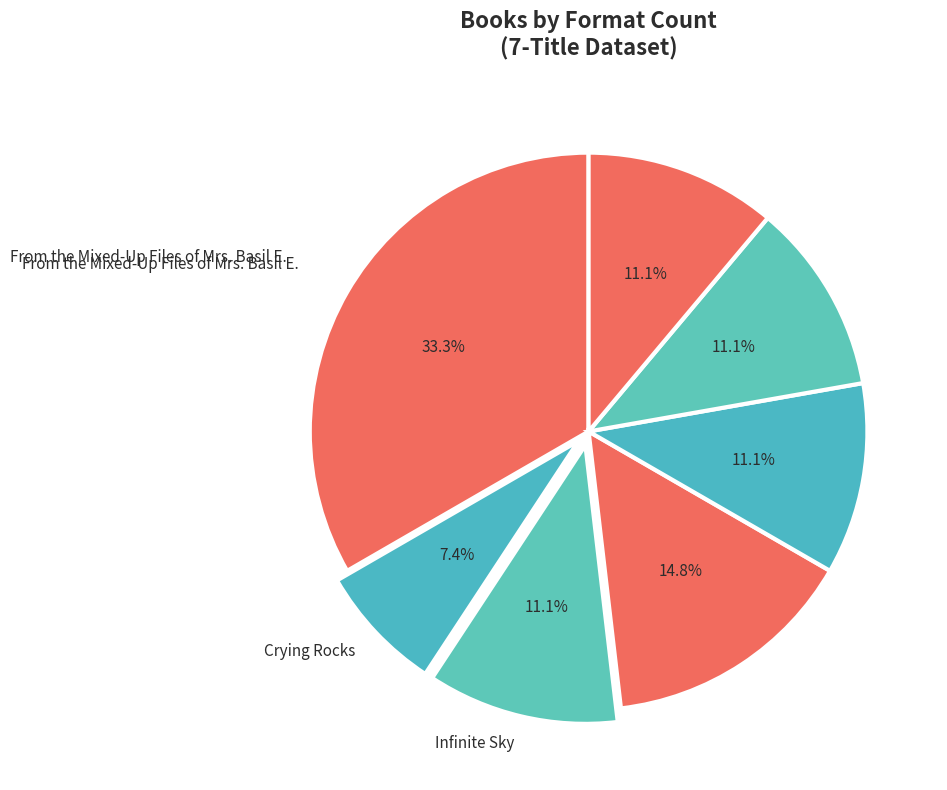

Count the number of slices in the pie.

7